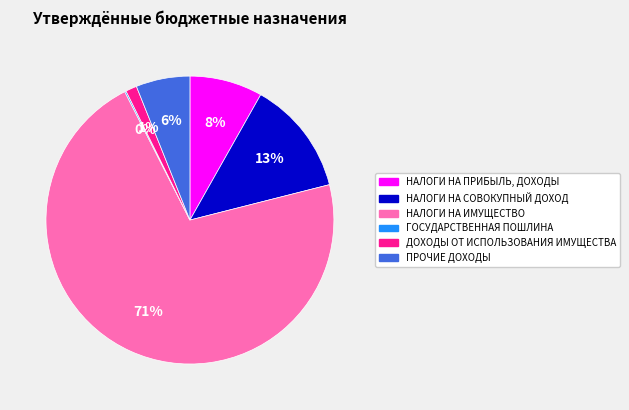

To the nearest percent, what is the average slice percentage?

17%